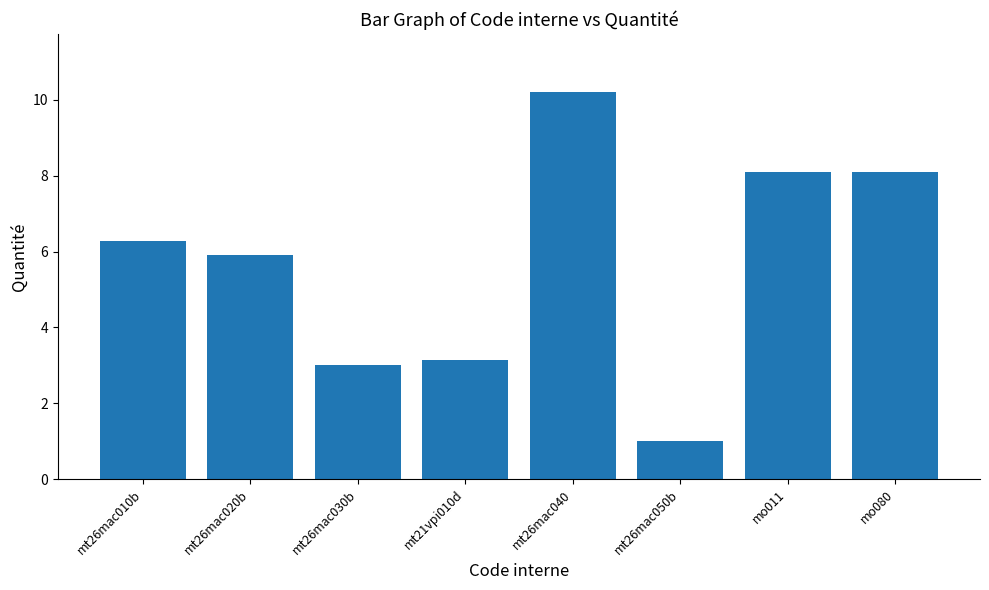

What is the sum of all values?

45.7